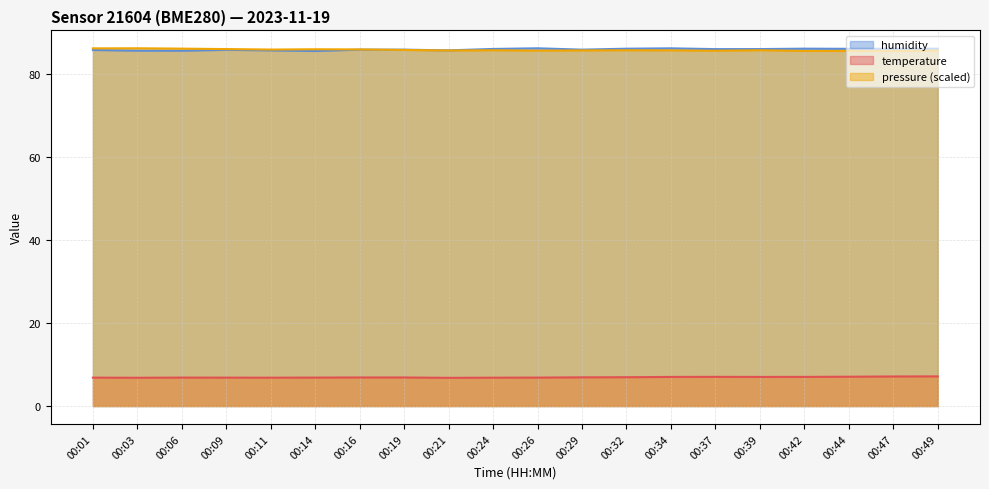

What is the lowest value of the temperature series?

6.8